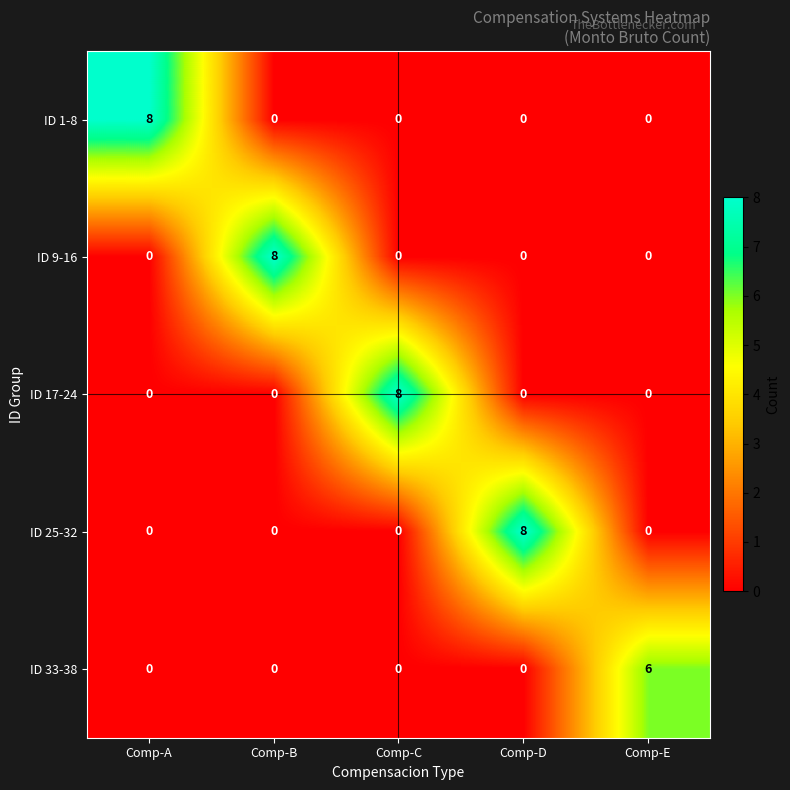

Is the value of ID 9-16 at Comp-C greater than the value of ID 1-8 at Comp-A?

No